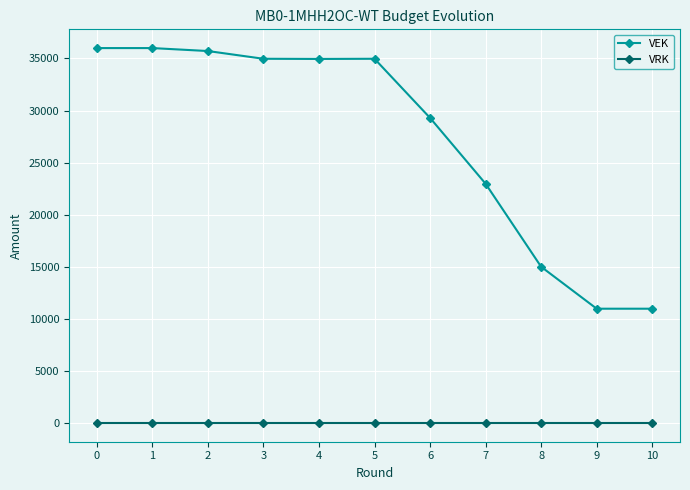

How many values in the VEK series are below 34956?

5